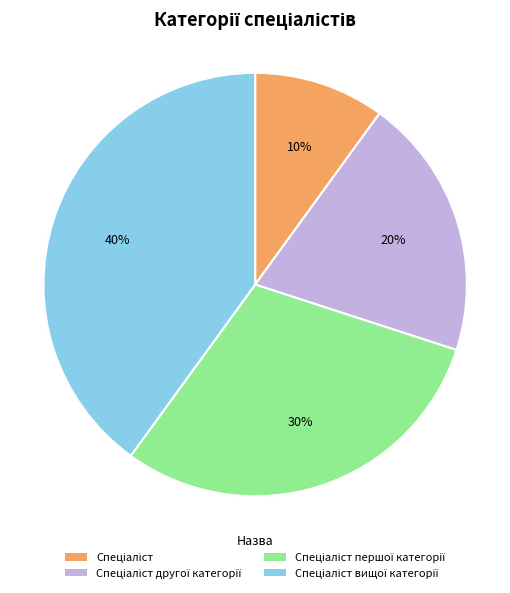

Is there a majority slice in this chart?

No